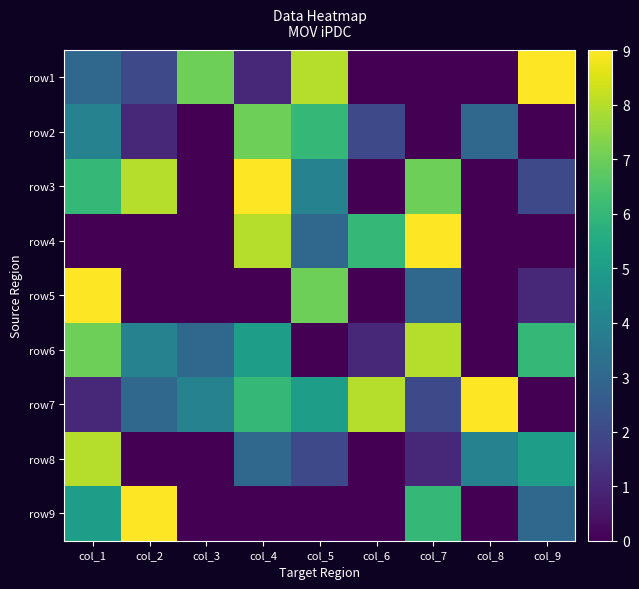

How many categories are shown in the chart?

9